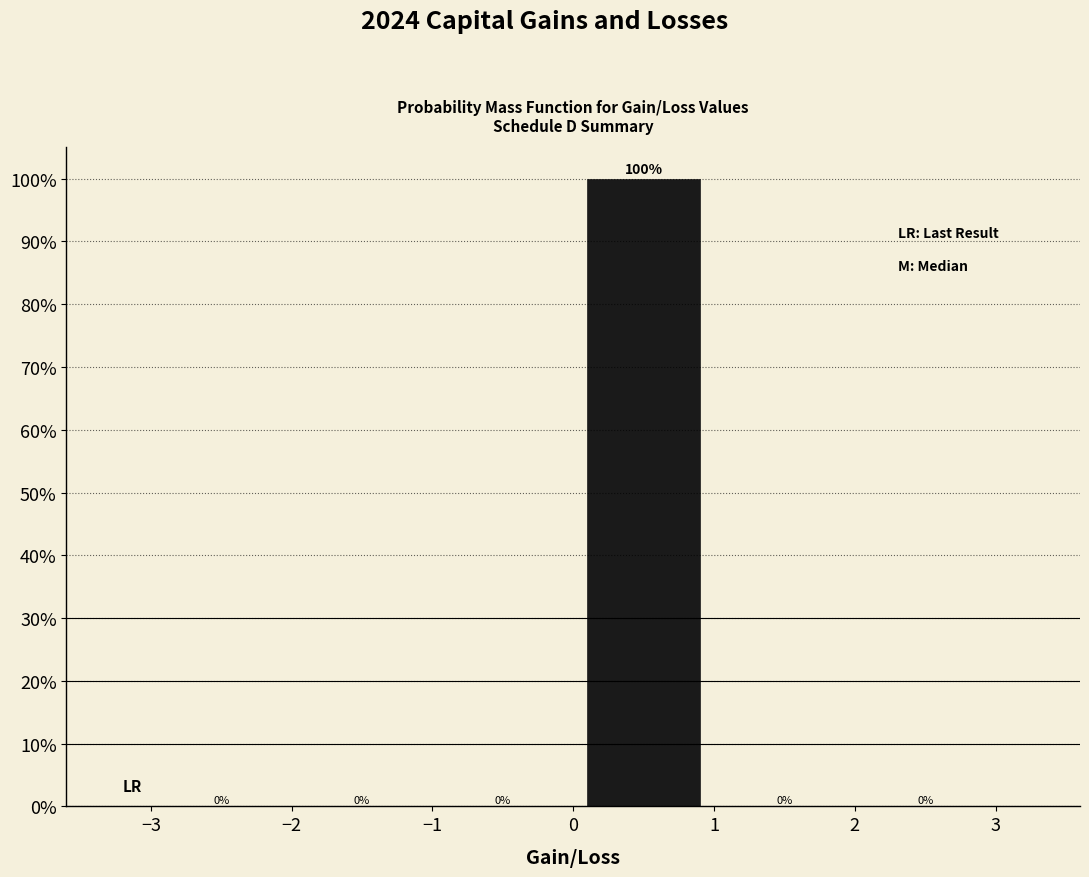

Which range on the x-axis has the tallest bar?

0 to 1